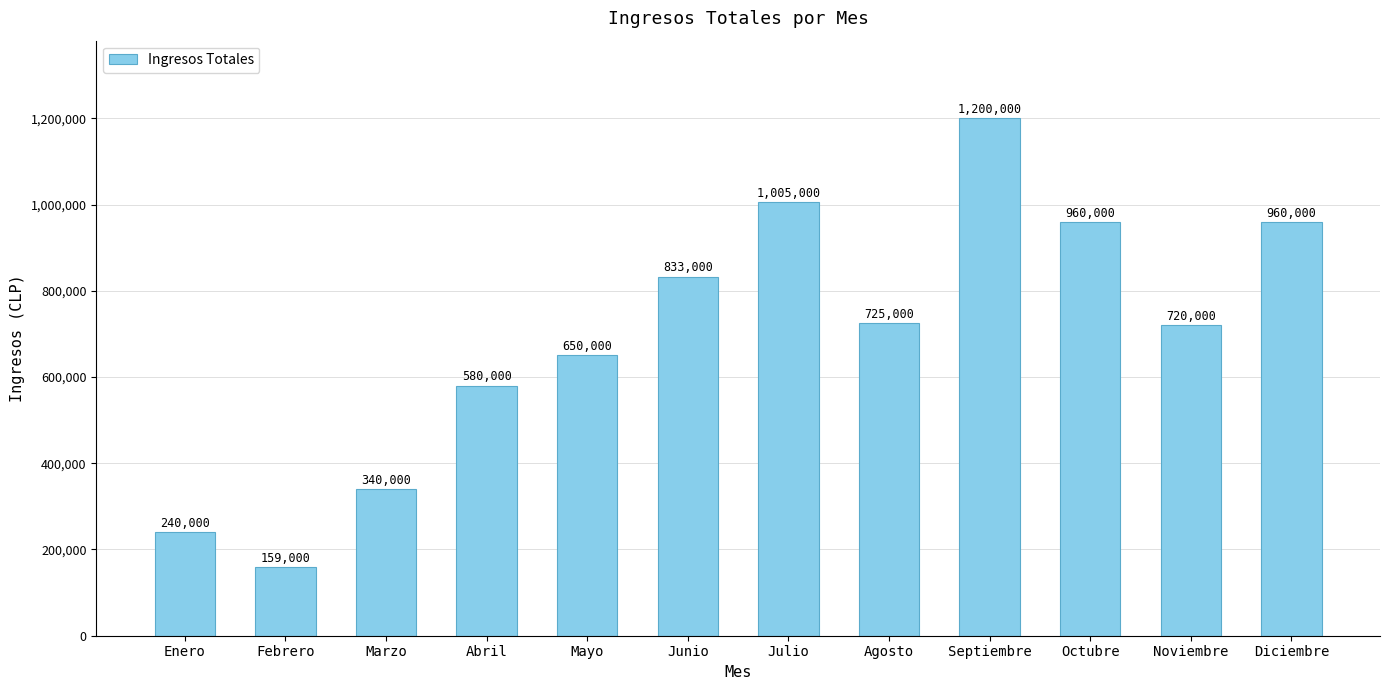

What is the label of the 1st bar from the right?

Diciembre